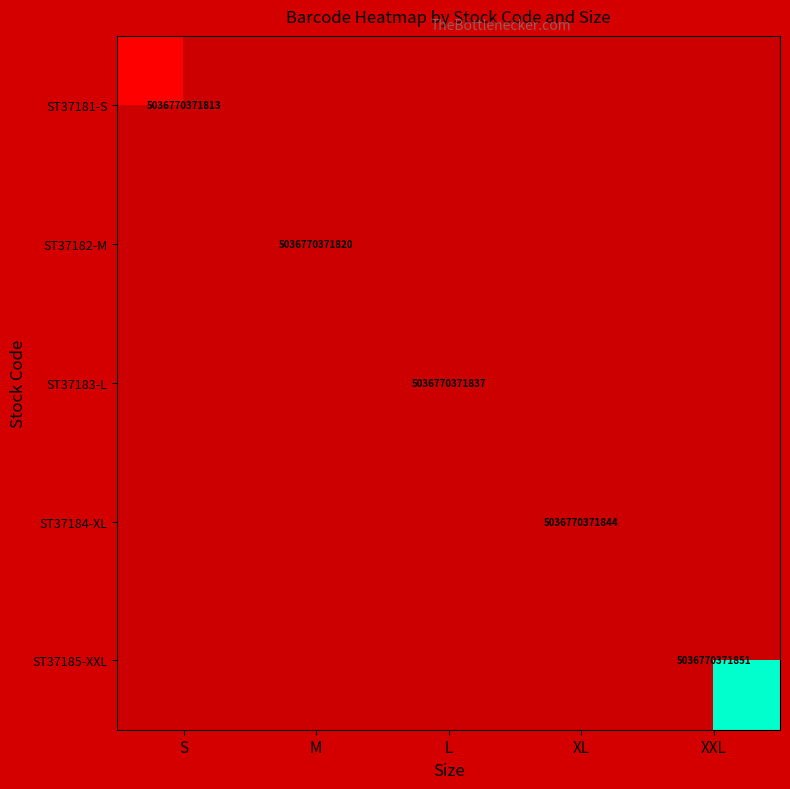

At how many categories does at least one series exceed 0?

4